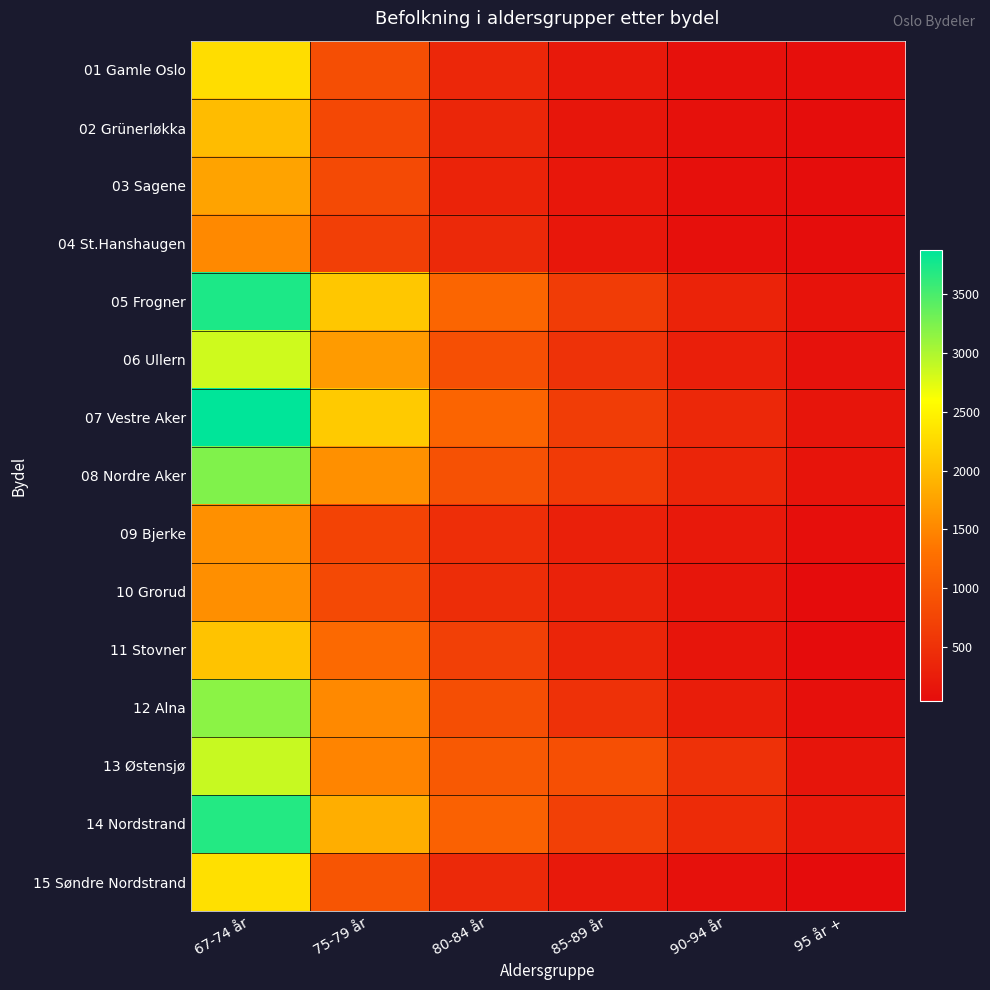

Reading left to right, list all the values displayed in this chart.

01 Gamle Oslo: 67-74 år=2291	75-79 år=862	80-84 år=379	85-89 år=198	90-94 år=95	95 år +=72
02 Grünerløkka: 67-74 år=1985	75-79 år=784	80-84 år=363	85-89 år=158	90-94 år=101	95 år +=53
03 Sagene: 67-74 år=1766	75-79 år=812	80-84 år=320	85-89 år=176	90-94 år=80	95 år +=50
04 St.Hanshaugen: 67-74 år=1522	75-79 år=669	80-84 år=400	85-89 år=177	90-94 år=91	95 år +=56
05 Frogner: 67-74 år=3727	75-79 år=2085	80-84 år=1159	85-89 år=631	90-94 år=322	95 år +=132
06 Ullern: 67-74 år=2833	75-79 år=1688	80-84 år=882	85-89 år=514	90-94 år=270	95 år +=115
07 Vestre Aker: 67-74 år=3875	75-79 år=2115	80-84 år=1132	85-89 år=644	90-94 år=392	95 år +=143
08 Nordre Aker: 67-74 år=3224	75-79 år=1588	80-84 år=893	85-89 år=619	90-94 år=351	95 år +=136
09 Bjerke: 67-74 år=1582	75-79 år=722	80-84 år=467	85-89 år=286	90-94 år=194	95 år +=79
10 Grorud: 67-74 år=1578	75-79 år=801	80-84 år=443	85-89 år=312	90-94 år=155	95 år +=41
11 Stovner: 67-74 år=2053	75-79 år=1203	80-84 år=681	85-89 år=344	90-94 år=154	95 år +=41
12 Alna: 67-74 år=3176	75-79 år=1521	80-84 år=857	85-89 år=500	90-94 år=251	95 år +=89
13 Østensjø: 67-74 år=2872	75-79 år=1476	80-84 år=1006	85-89 år=875	90-94 år=500	95 år +=145
14 Nordstrand: 67-74 år=3691	75-79 år=1861	80-84 år=1096	85-89 år=693	90-94 år=430	95 år +=189
15 Søndre Nordstrand: 67-74 år=2318	75-79 år=944	80-84 år=401	85-89 år=196	90-94 år=102	95 år +=35